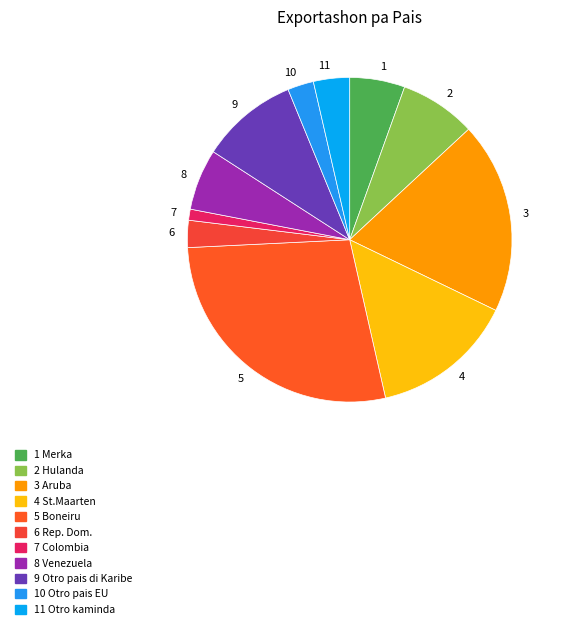

Is there any slice that represents more than half of the pie?

No